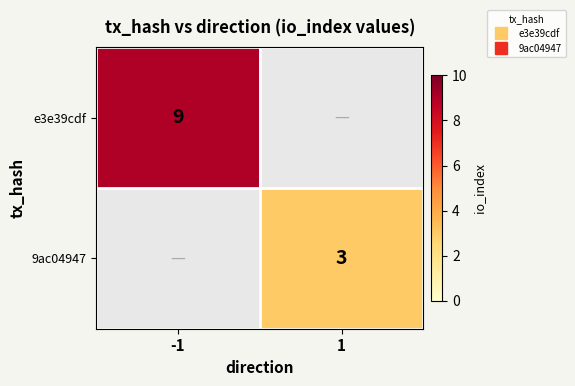

What is the difference between the 9ac04947 values at -1 and 1?

3